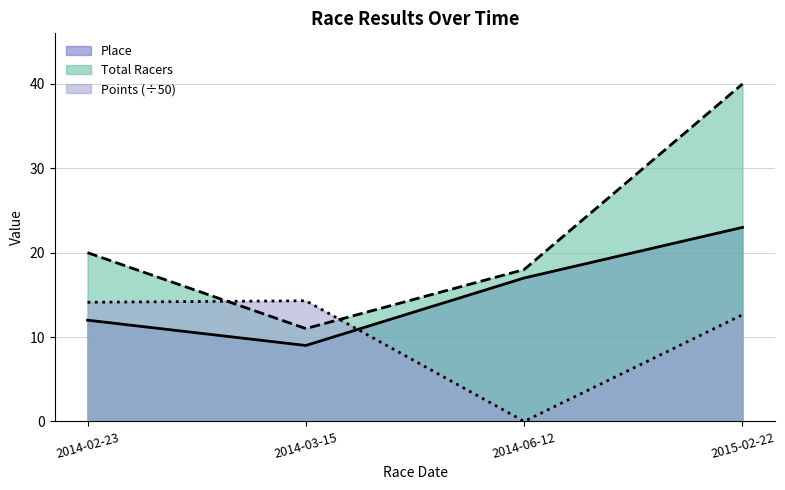

What is the spread (max minus min) of values at 2014-02-23?

8.0